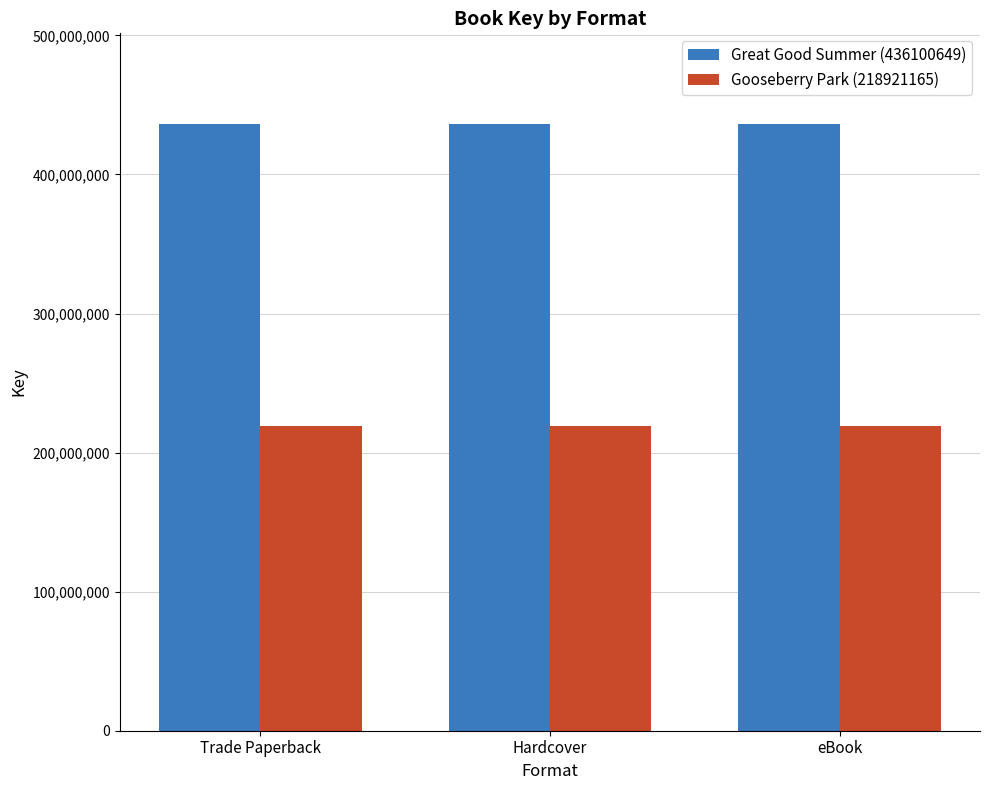

Which series has the largest total across all categories?

Great Good Summer (436100649)